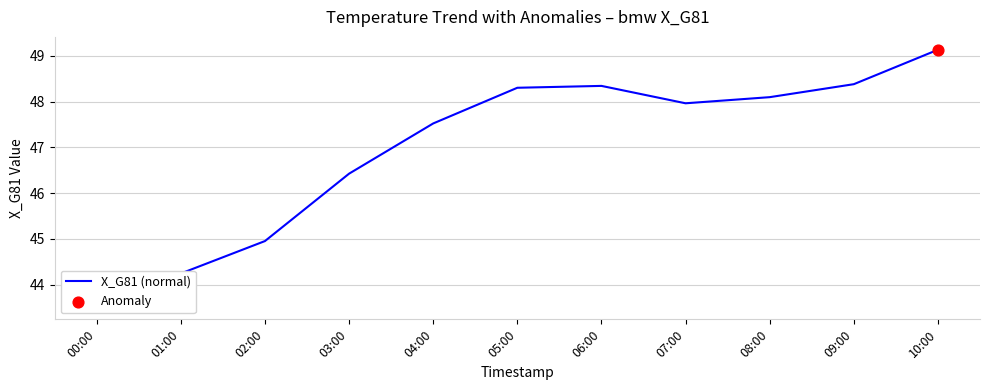

Approximately how many times larger is the value at 07:00 compared to 03:00?

1.0